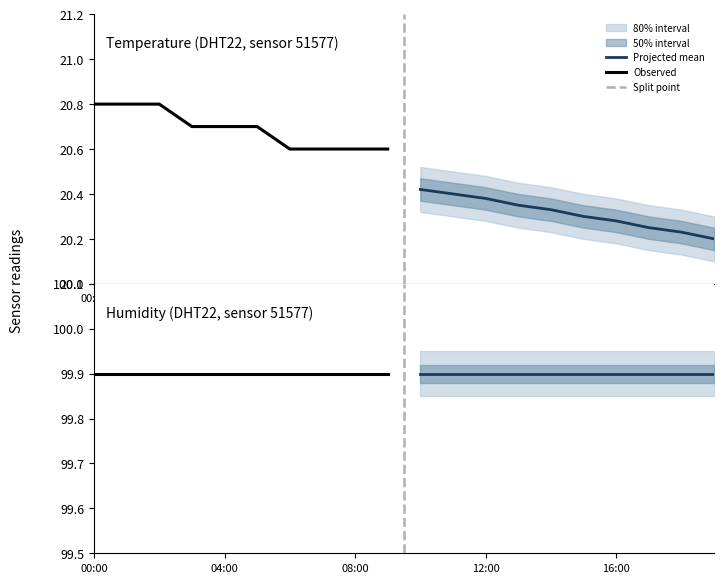

Between 02:00 and 14:00, which series saw the biggest shift?

temperature